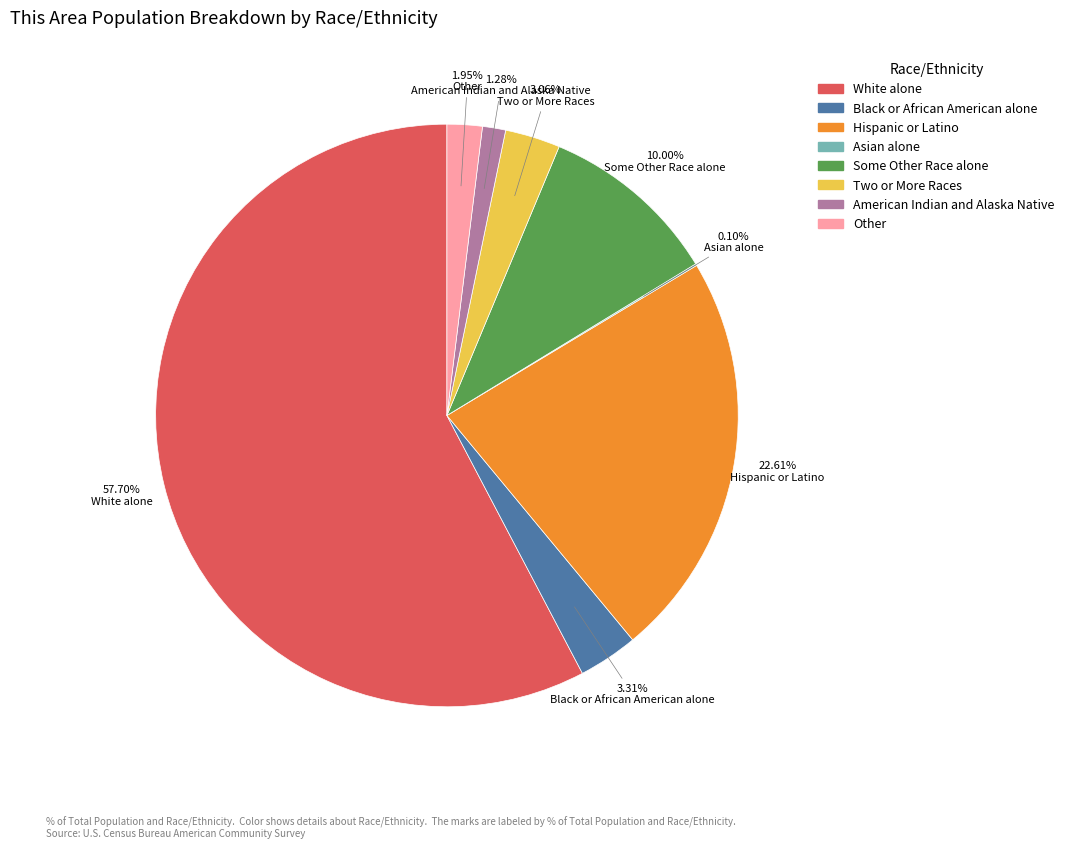

True or false: Some Other Race alone accounts for 1% of the total.

False